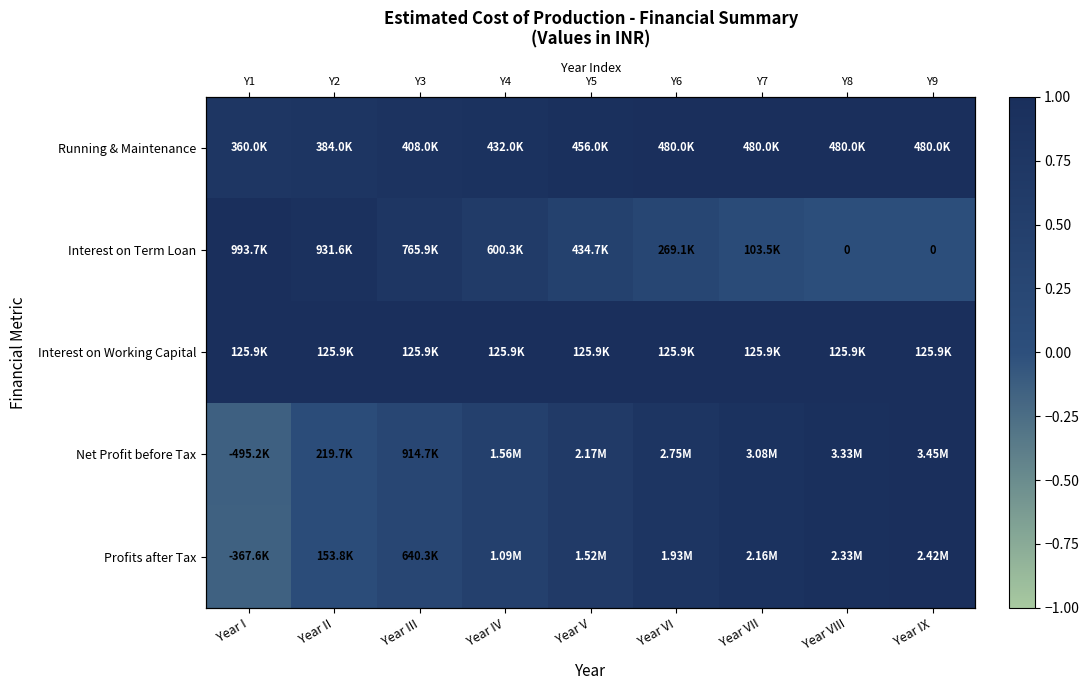

What is the difference between the second highest and minimum values in the Interest on Term Loan series?

0.9